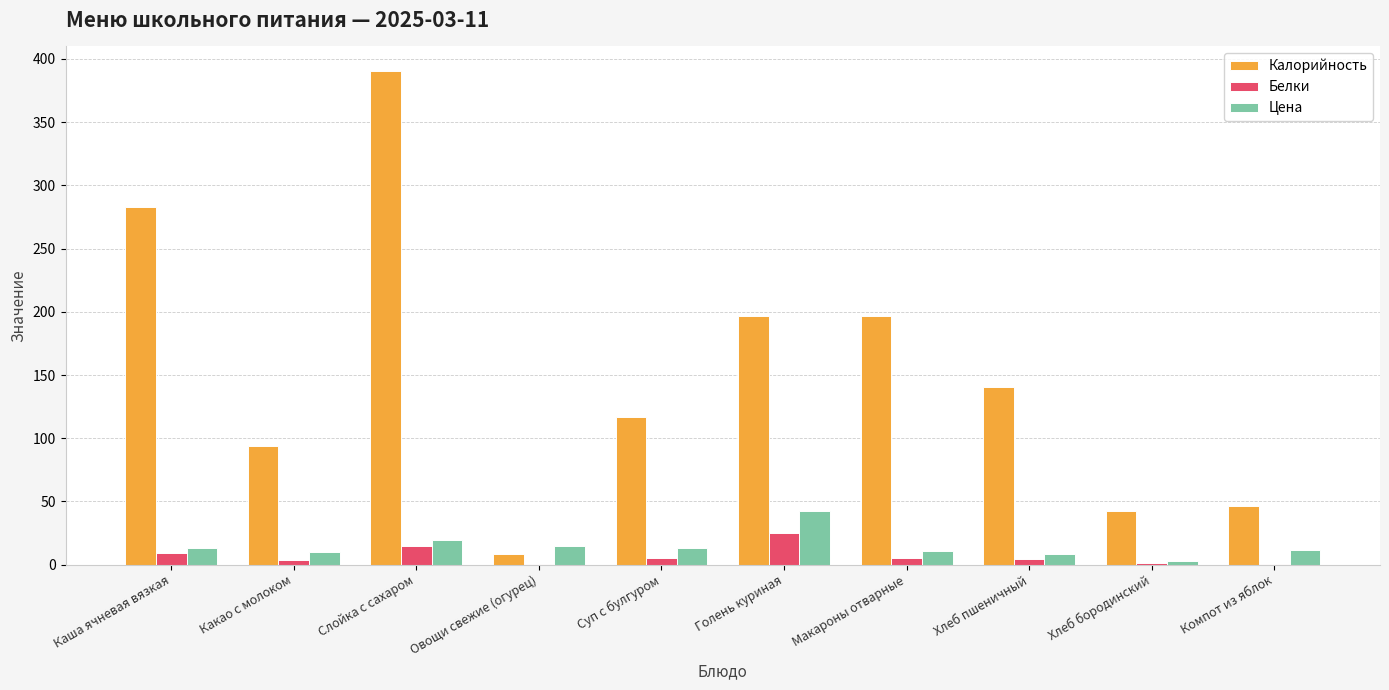

The value of Цена at Суп с булгуром is 13.6. True or false?

True